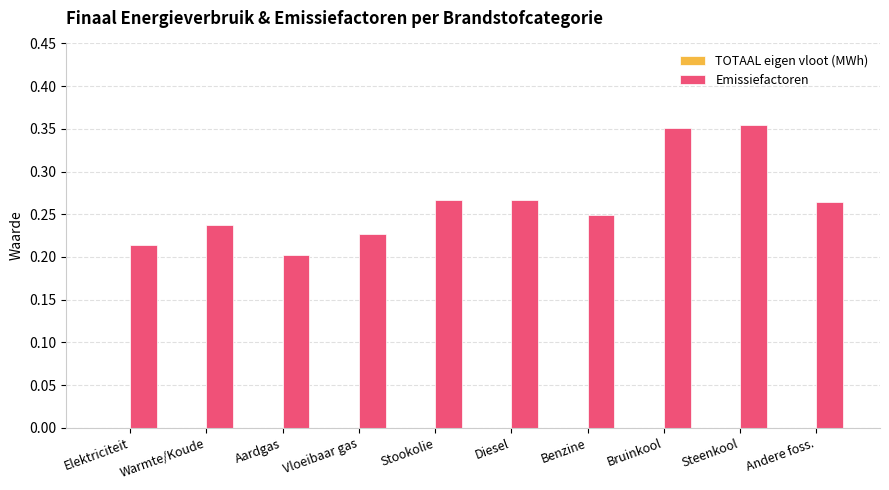

What is the label of the 5th bar from the left?

Stookolie